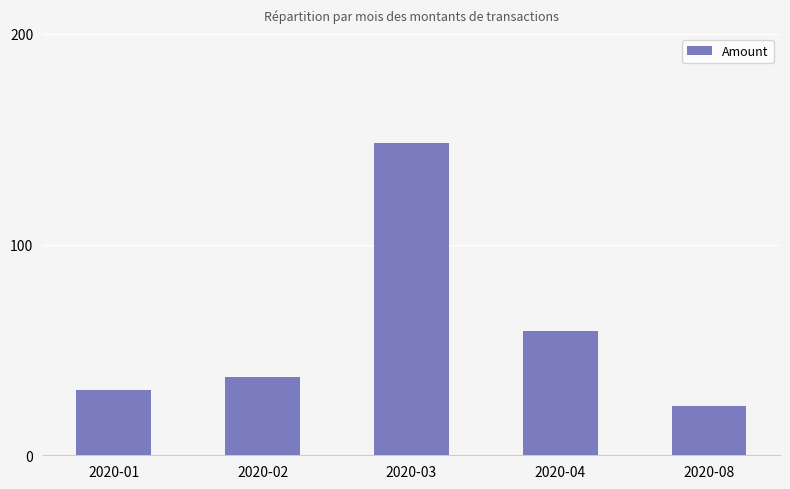

What is the sum of all values?

298.2